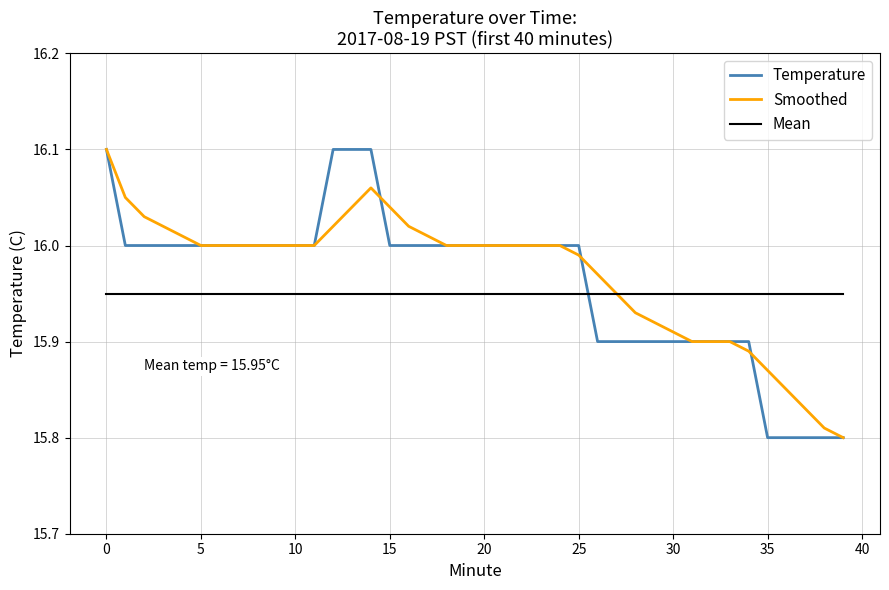

List the series in order of their overall mean, highest first.

Smoothed, Temperature, Mean